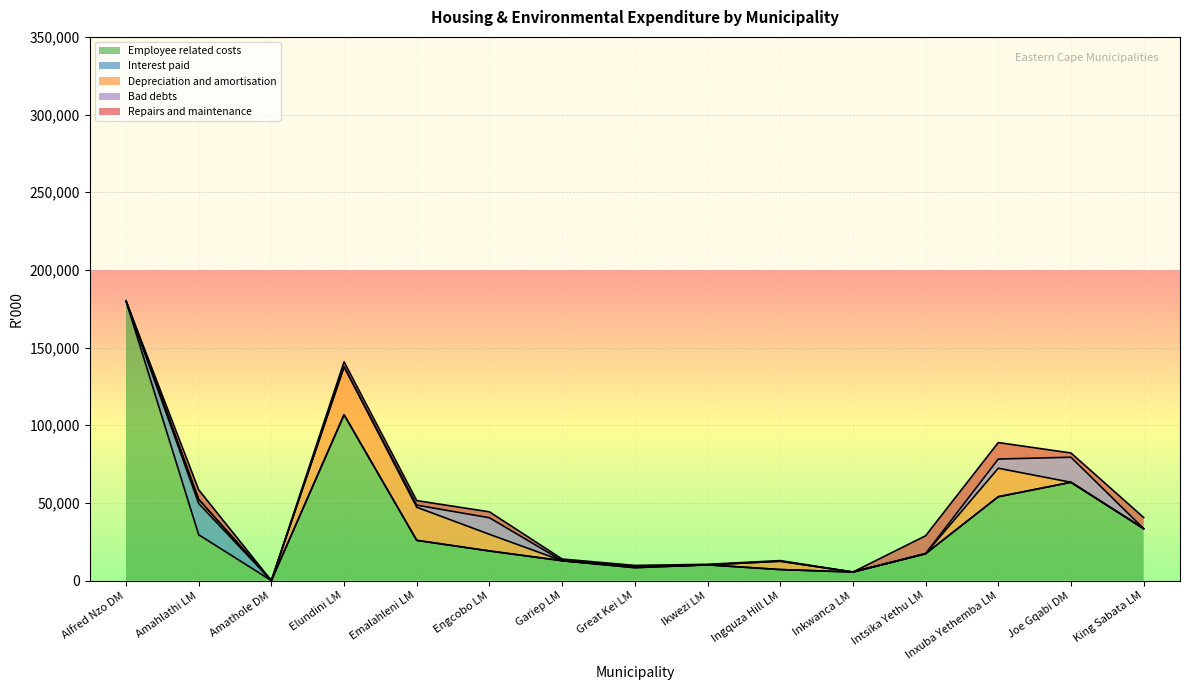

Where is Bad debts nearest to the value 8066?

Inxuba Yethemba LM